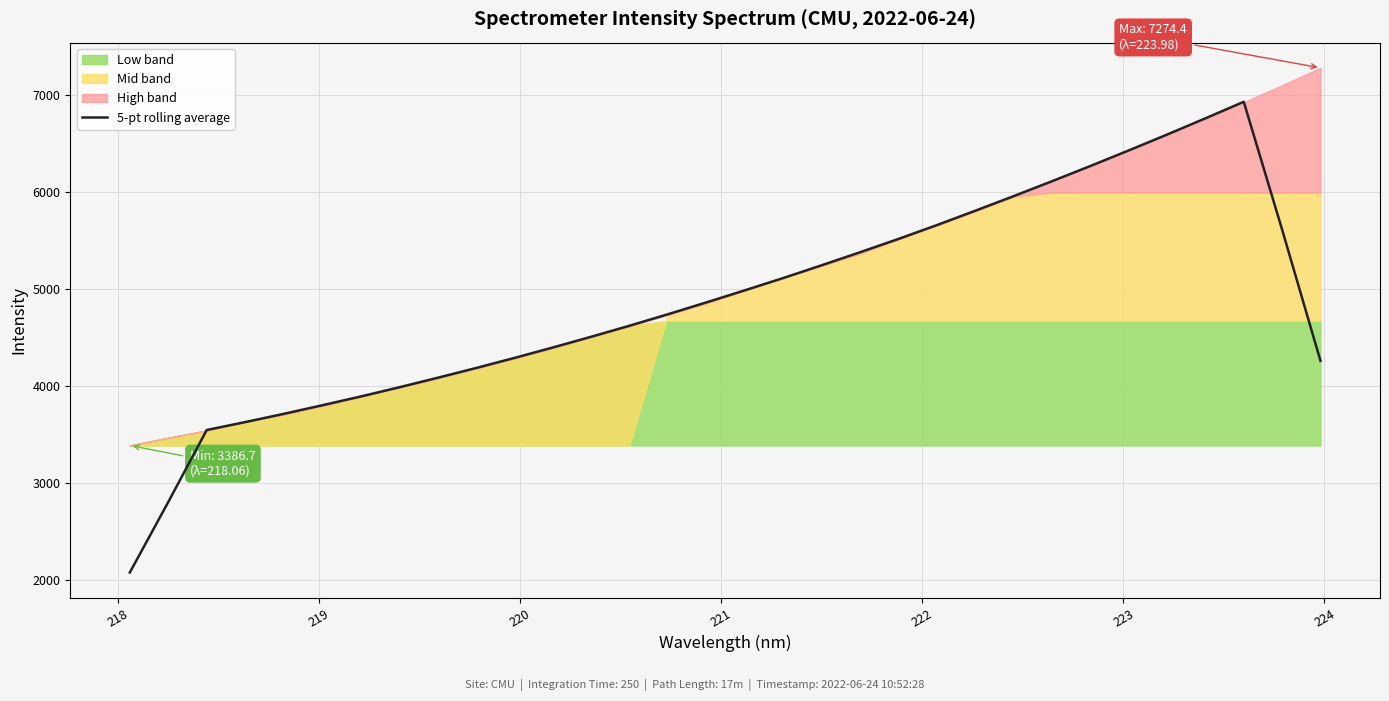

What is the maximum value for 5-pt rolling average?

6925.2